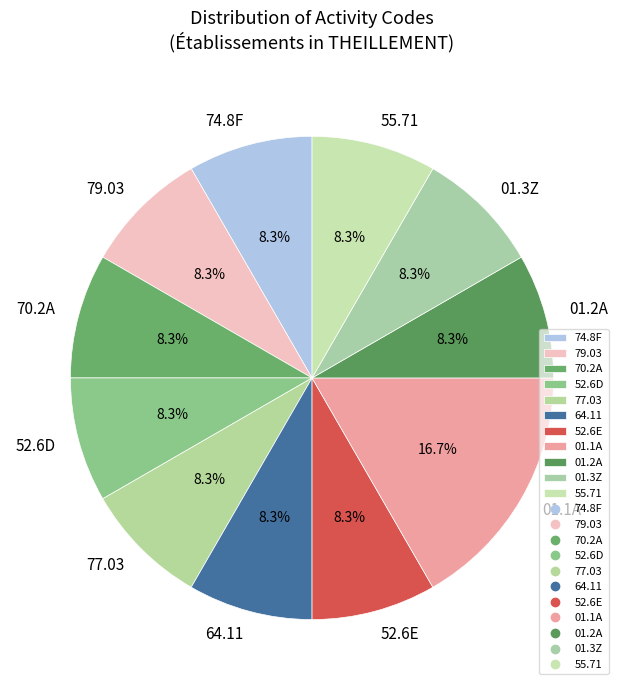

What percentage is NOT represented by 64.11?

91.7%